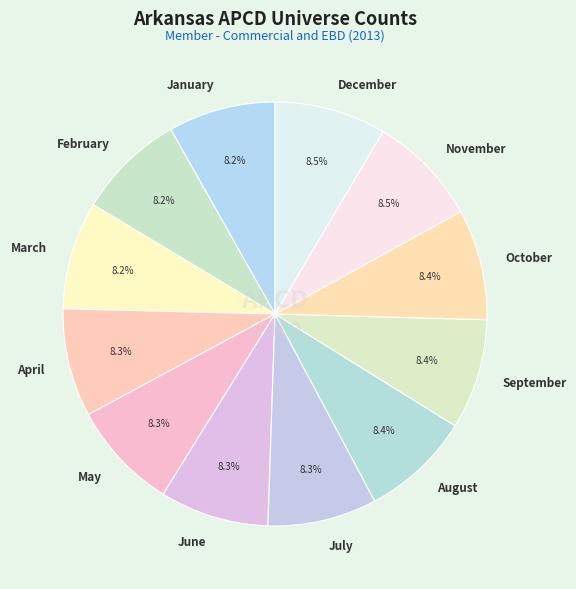

To the nearest percent, what is the average slice percentage?

8%